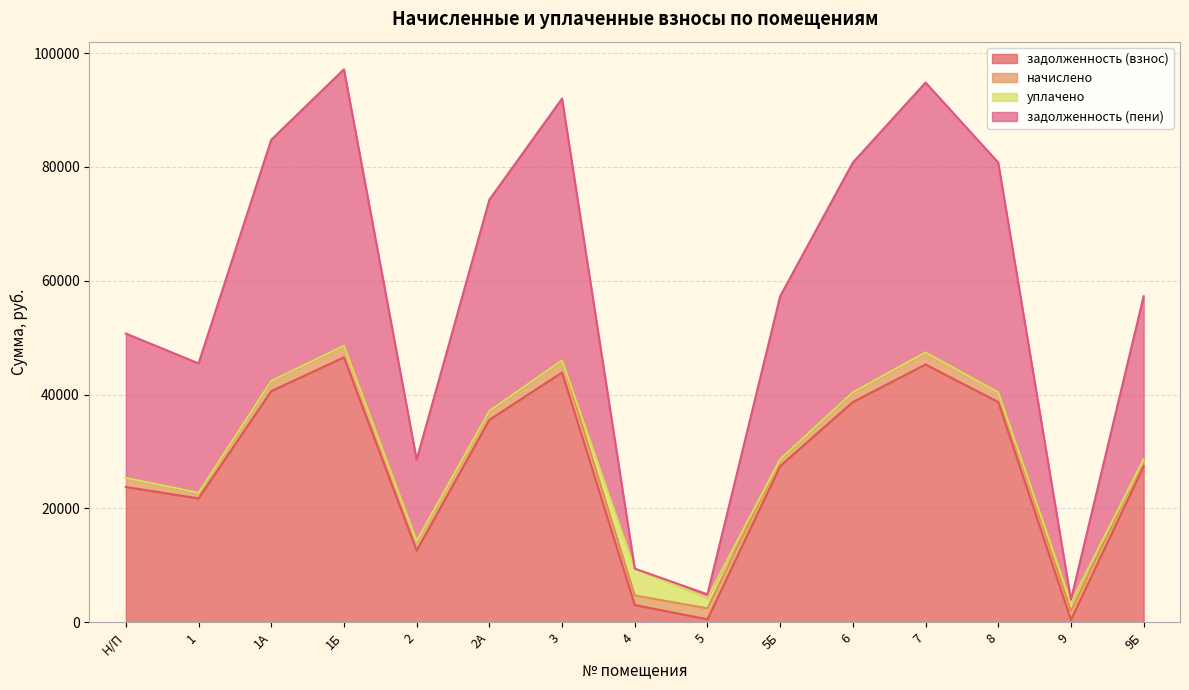

How many data points in задолженность (взнос) are less than 27444?

6